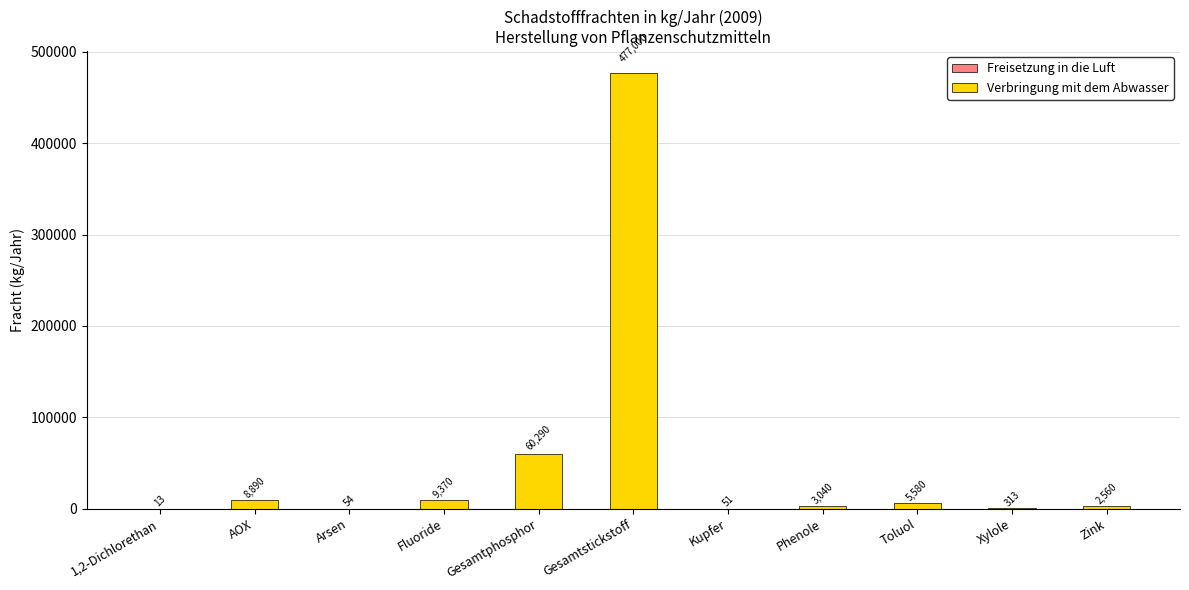

At which label is the value closest to 238506?

Gesamtphosphor